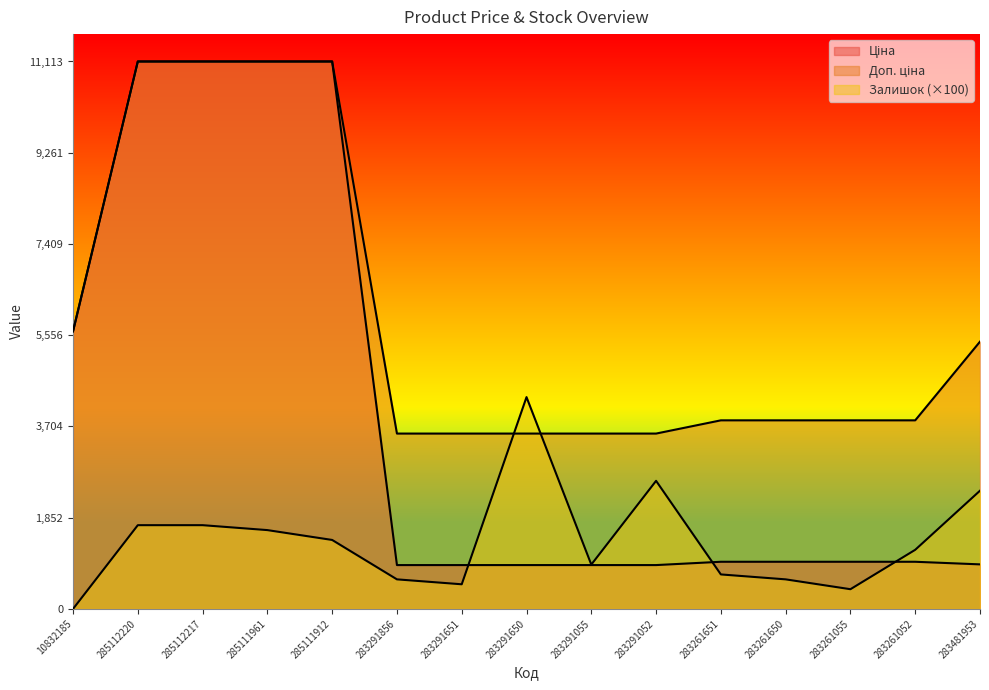

What is the label of the 4th point from the right?

283261650